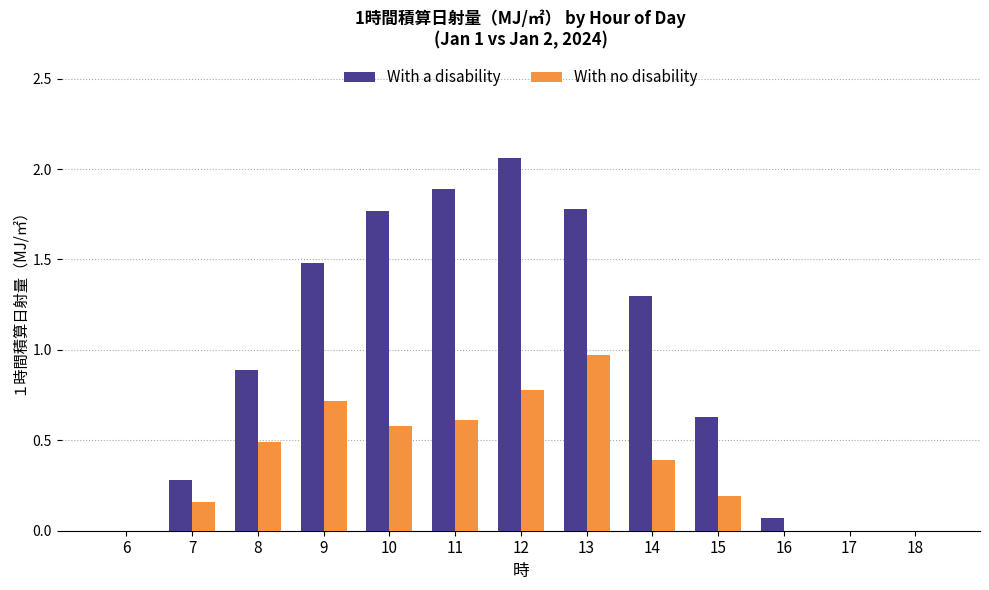

The With a disability series shows 0.6 at 10. True or false?

False